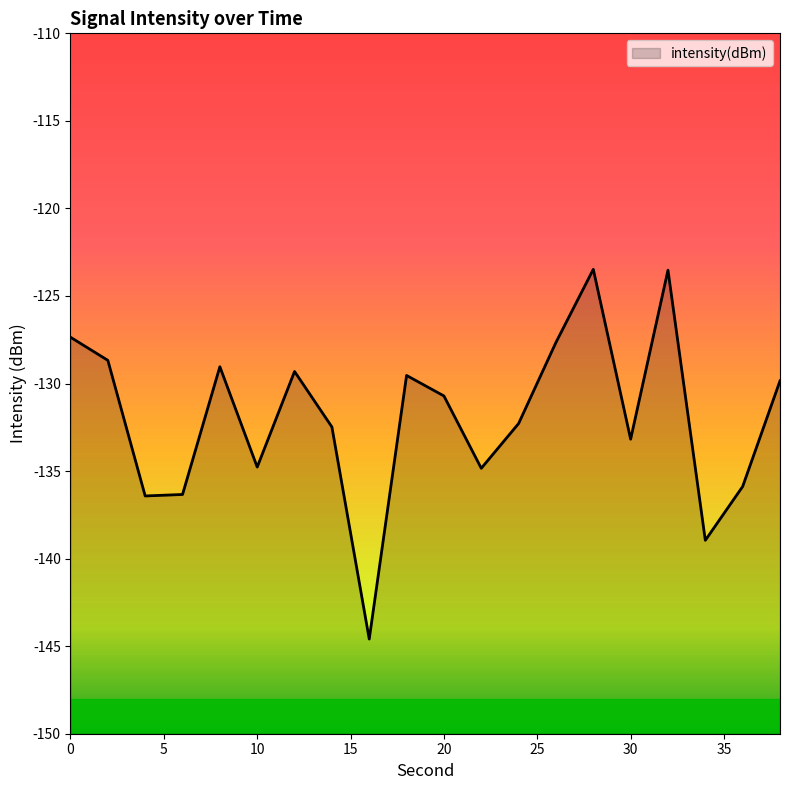

Which label corresponds to the smallest value in the chart?

16